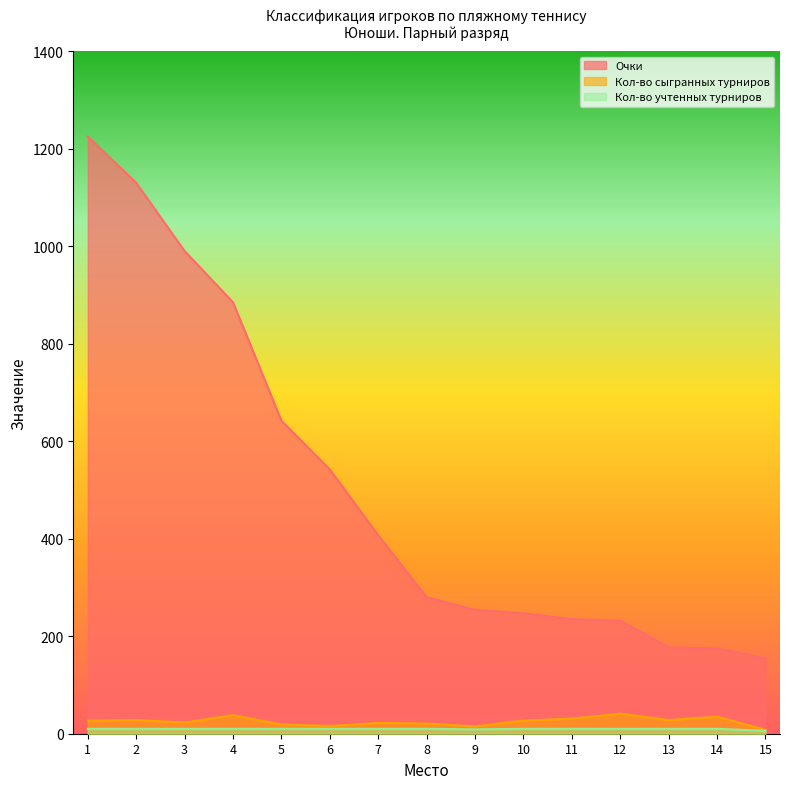

What is the average value of the Очки series?

505